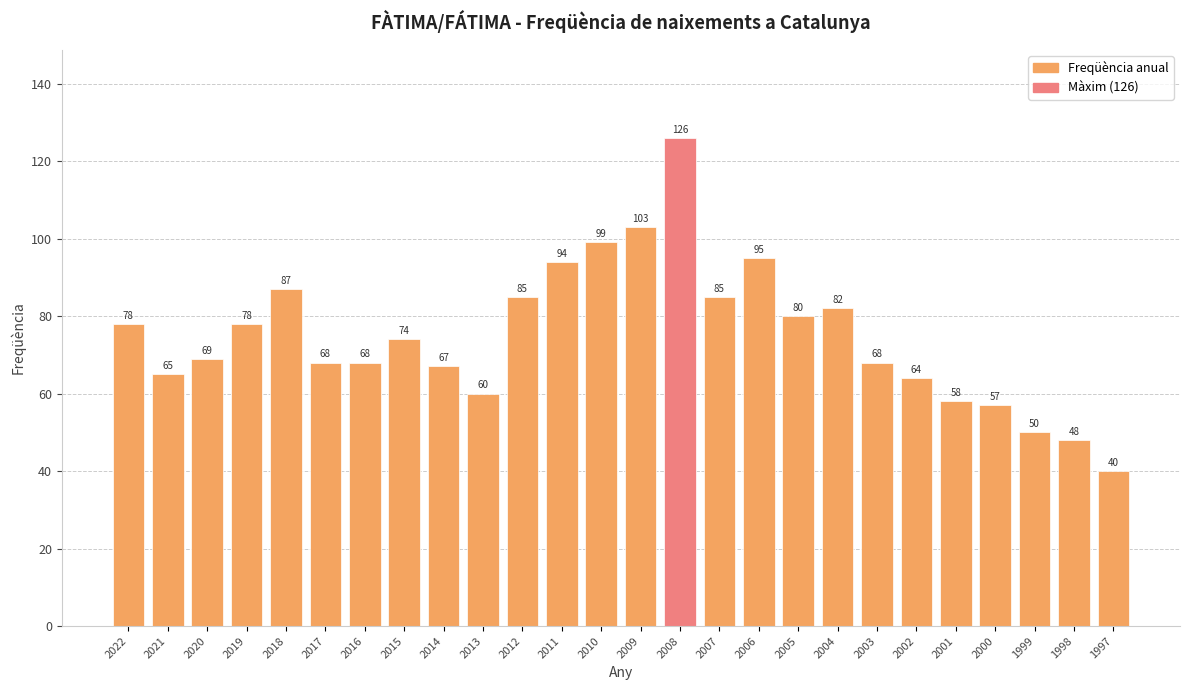

What is the ratio of the value at 1998 to the value at 2012?

0.6